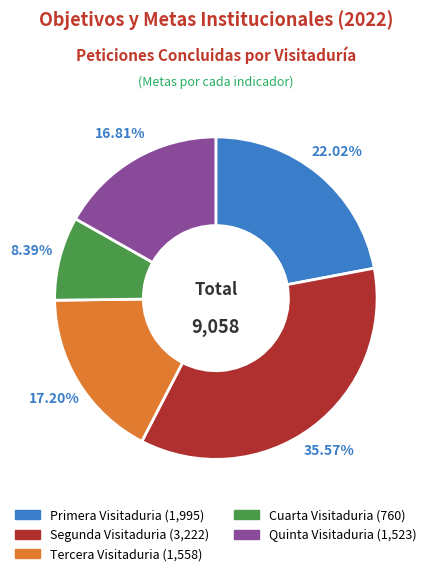

Between Primera Visitaduria and Quinta Visitaduria, which is larger?

Primera Visitaduria